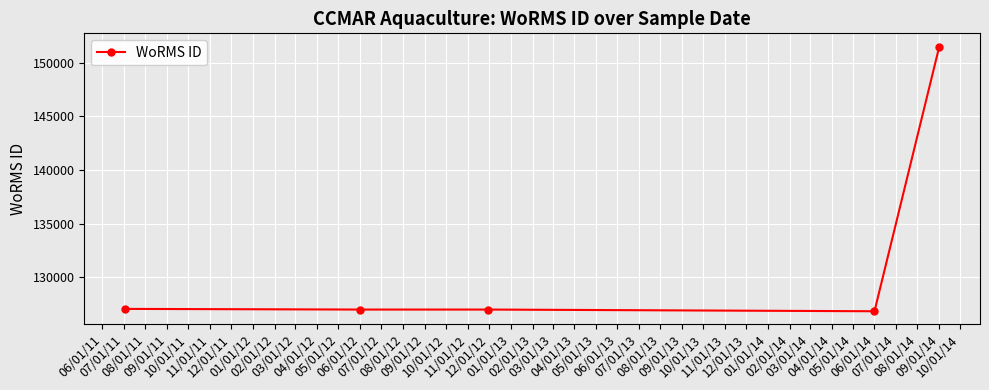

What is the value of the 5th point from the left?

151523